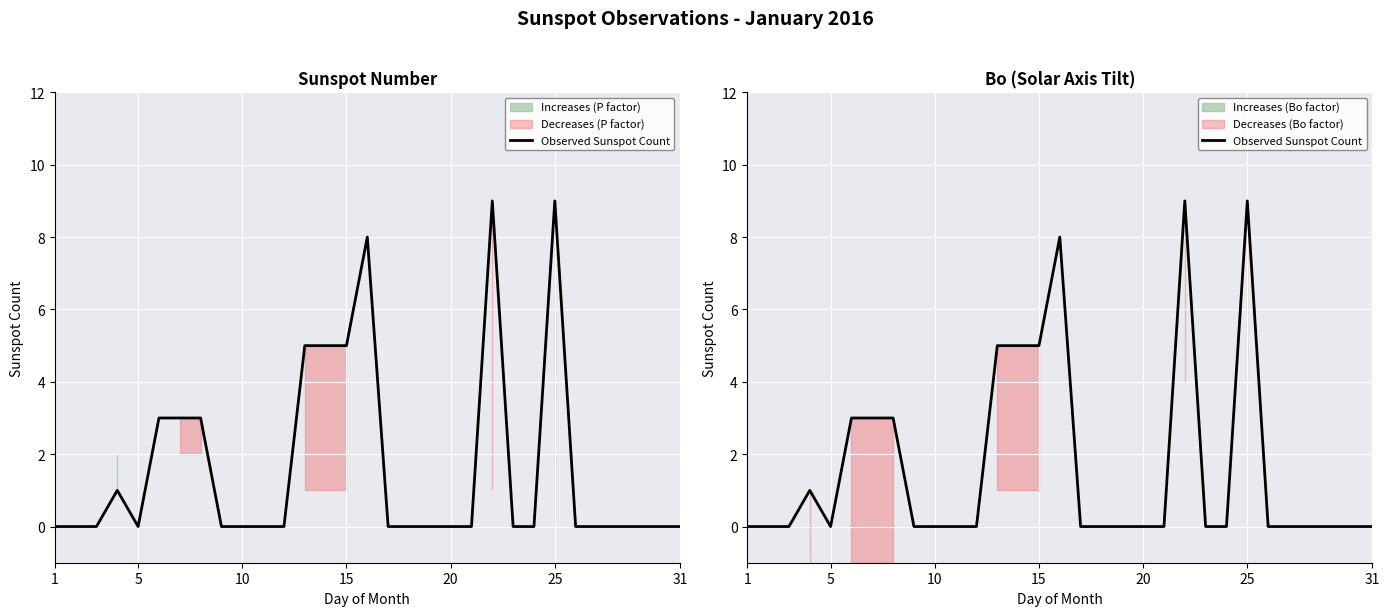

Which category has the lowest value across all series?

1